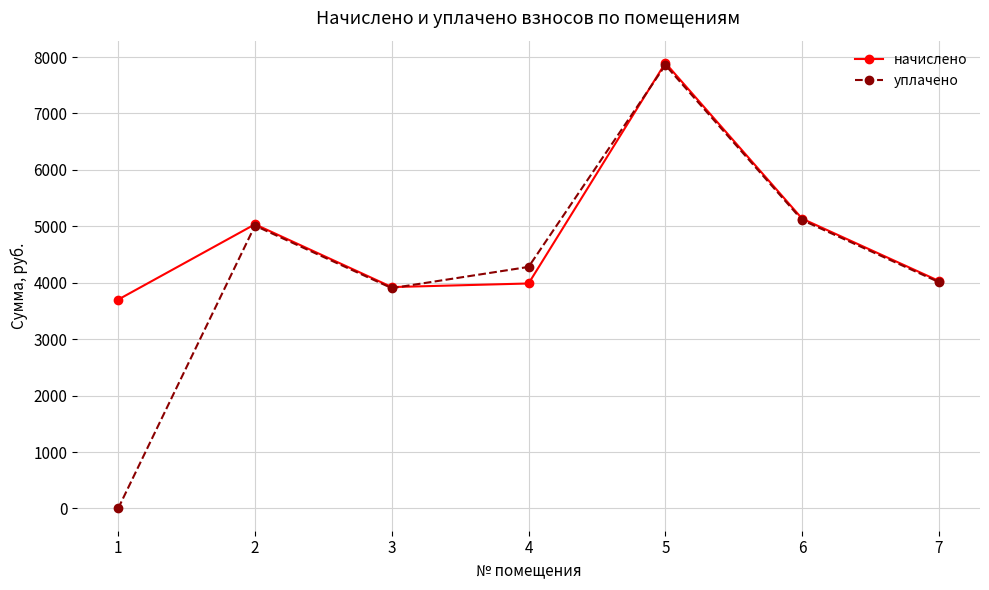

How many values in the начислено series exceed 4031?

4